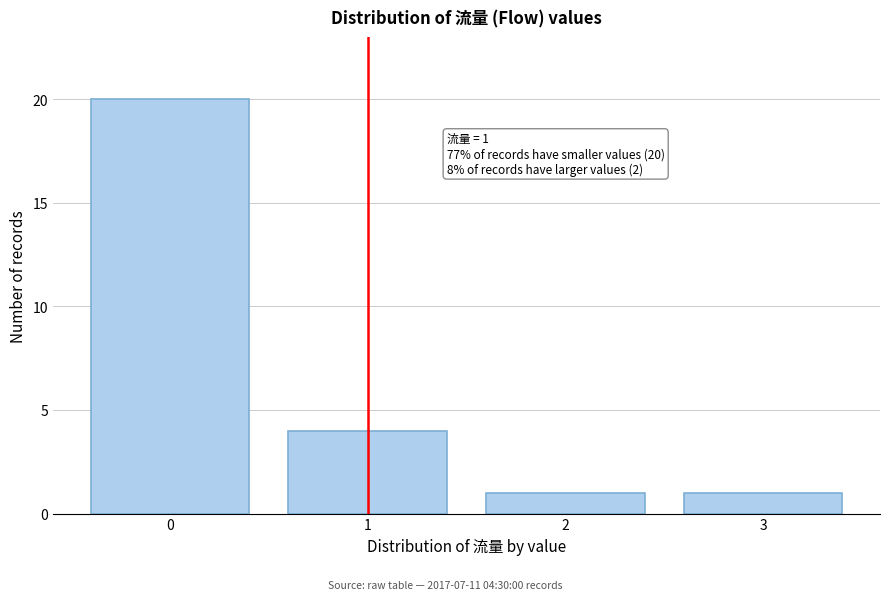

Reading left to right, what are all the values shown in this chart?

0=20	1=4	2=1	3=1